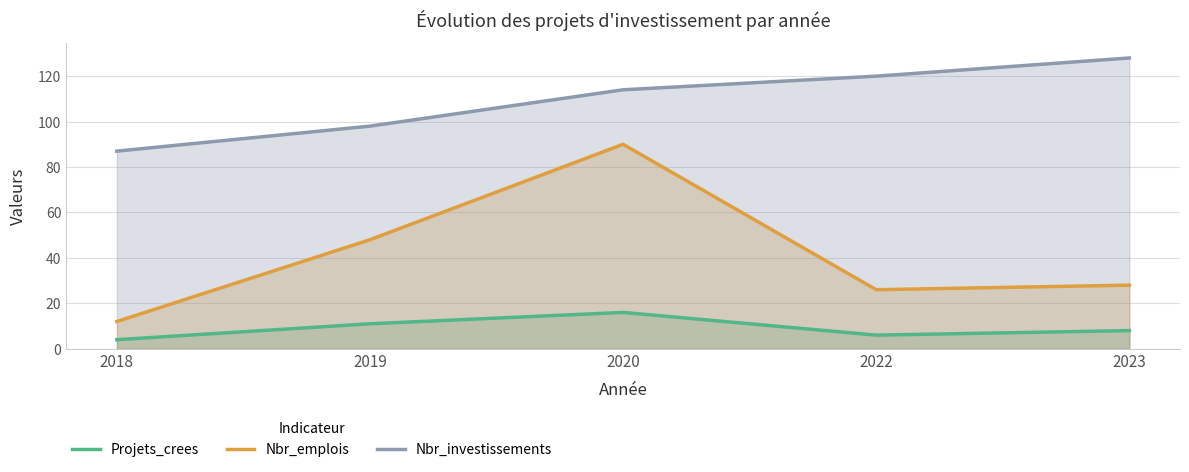

Reading right to left, what are all the values shown in this chart?

Projets_crees: 2023=8	2022=6	2020=16	2019=11	2018=4
Nbr_emplois: 2023=28	2022=26	2020=90	2019=48	2018=12
Nbr_investissements: 2023=128	2022=120	2020=114	2019=98	2018=87